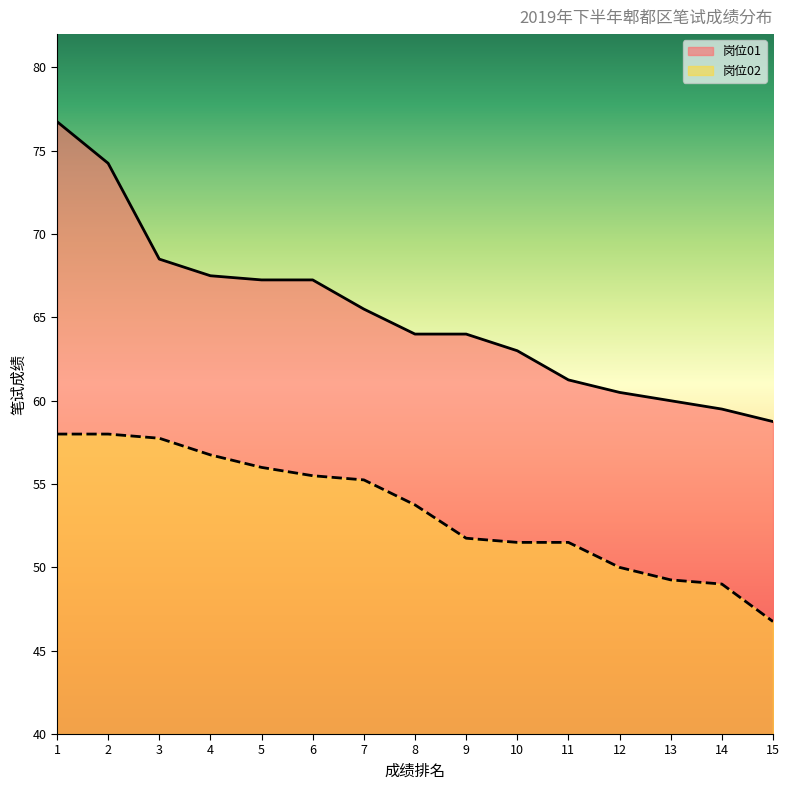

True or false: 岗位02 has a value of 58.0 at 1.

True